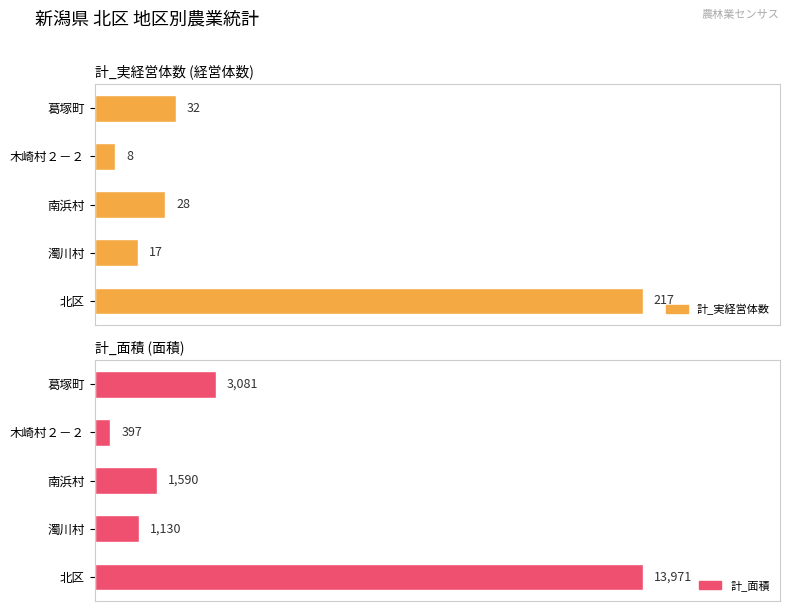

Count the number of data series in this chart.

2